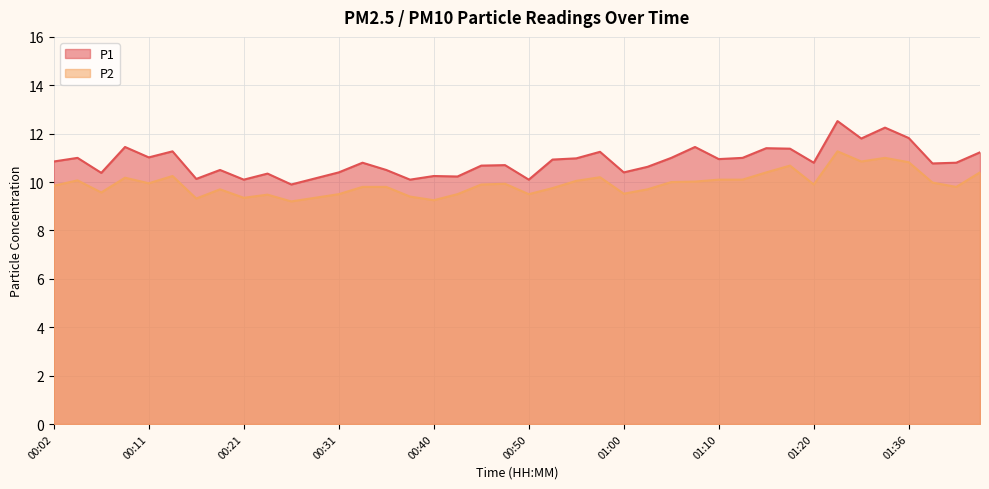

How many interior local peaks does the P1 series have?

13